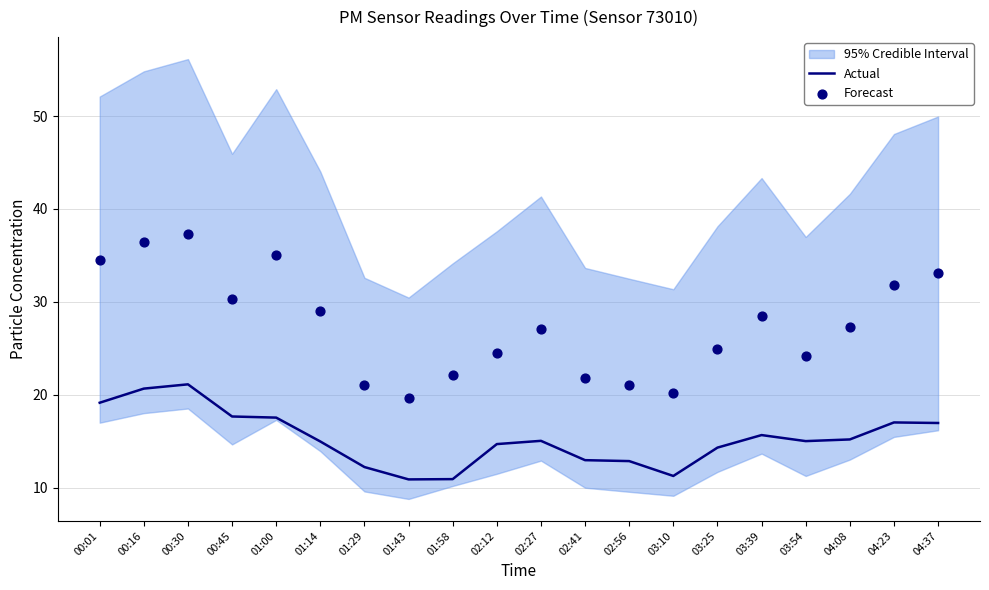

At which category is the sum across all series the highest?

00:30